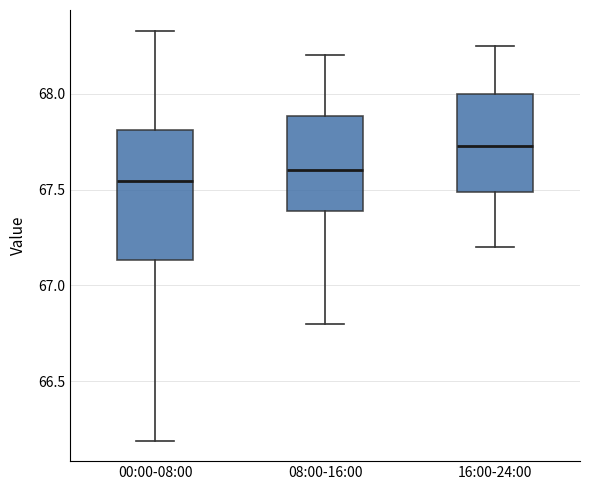

Reading left to right, read every box against the y-axis: the position of its median line, the range the box covers, and the ends of its whiskers. The values are not printed on the chart, so give them approximately, as read against the axis.

00:00-08:00: median 67.55, box 67.15 to 67.80, whiskers 66.20 to 68.35
08:00-16:00: median 67.60, box 67.40 to 67.90, whiskers 66.80 to 68.20
16:00-24:00: median 67.75, box 67.50 to 68.00, whiskers 67.20 to 68.25